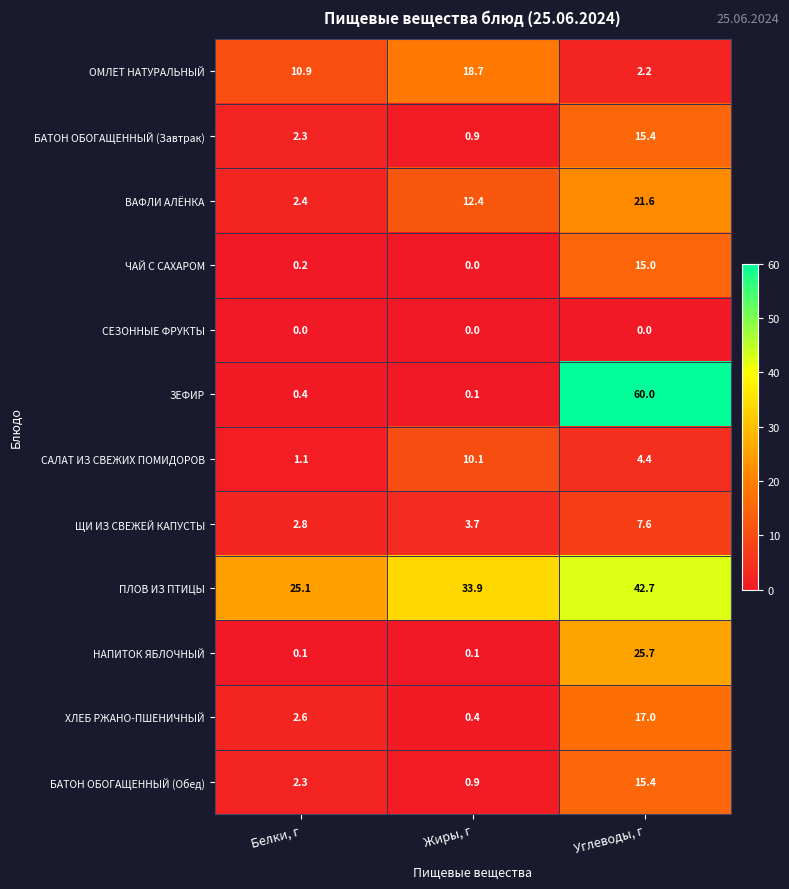

Which category has the highest value across all series?

Углеводы, г